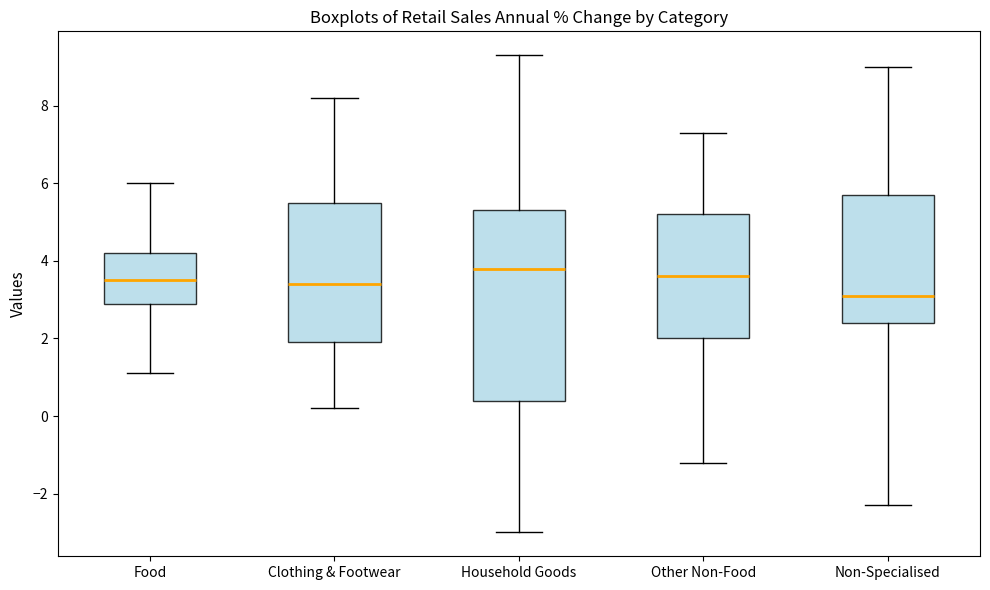

Comparing the boxes themselves (not the whiskers), which one is the tallest?

Household Goods